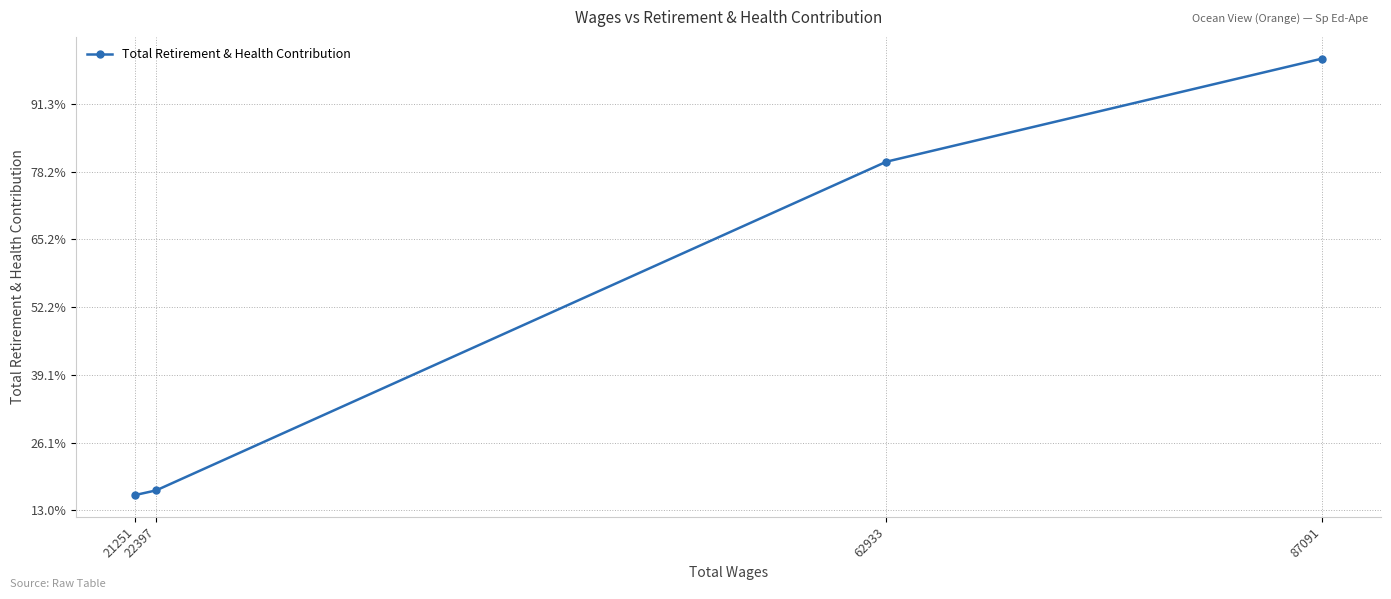

What value does the data have at 62933, to the nearest 10?

12300